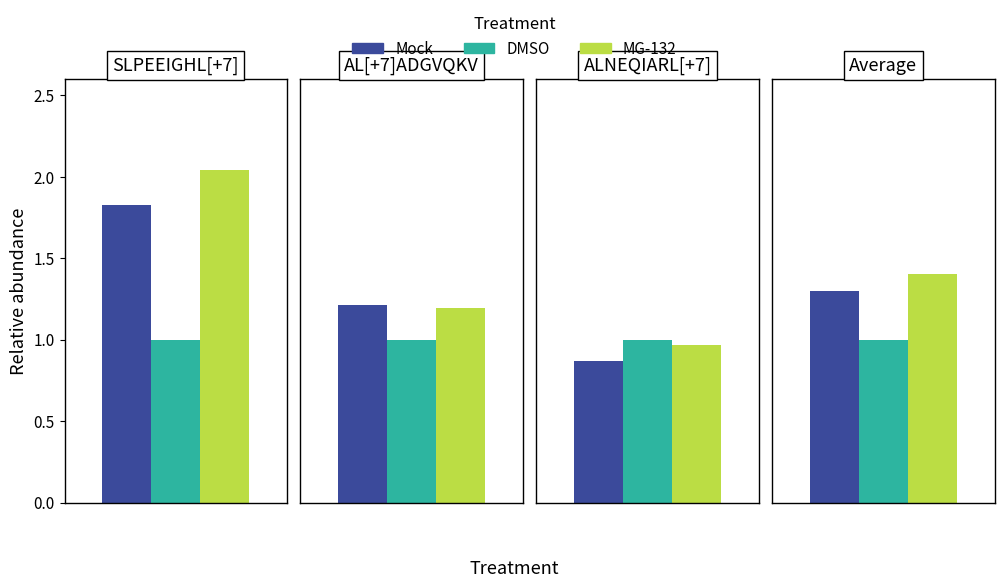

What is the difference between the second highest and second lowest values in the Mock series?

0.1